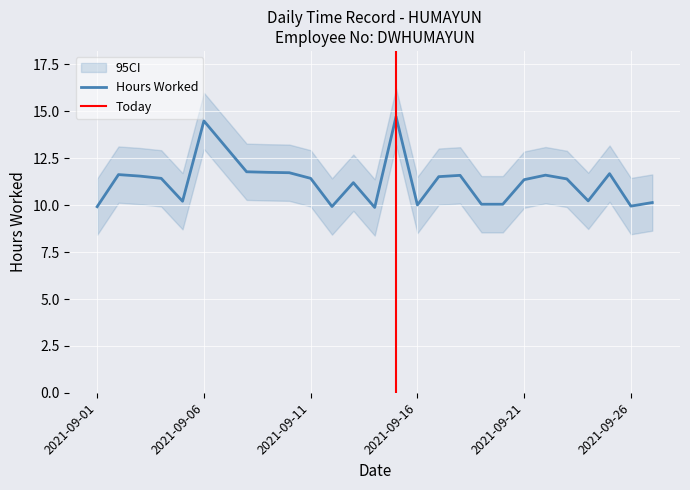

What is the maximum value for Hours Worked?

14.7